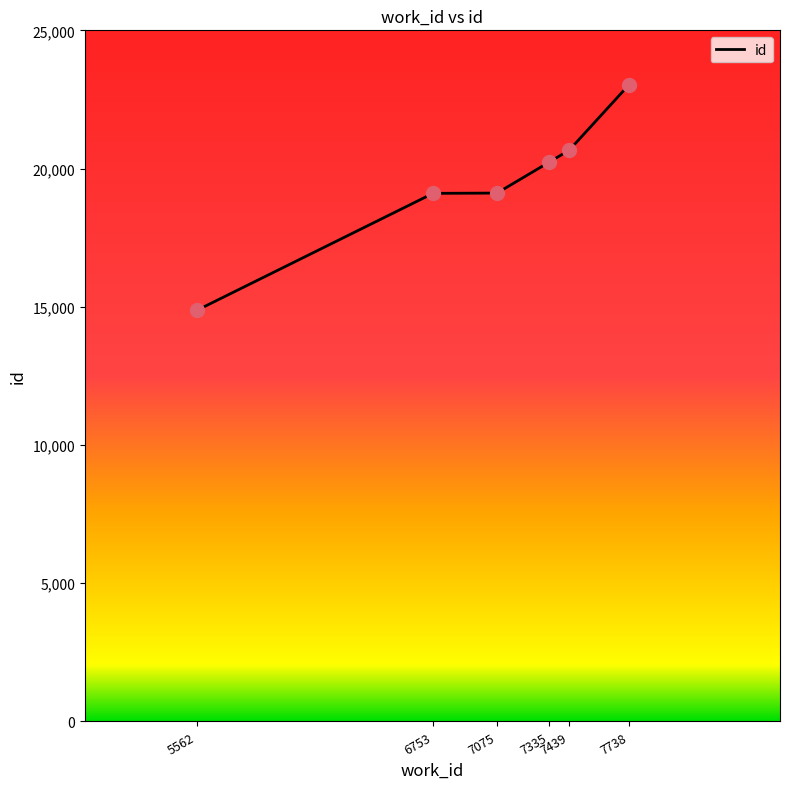

Approximately how many times larger is the value at 7075 compared to 7738?

0.8